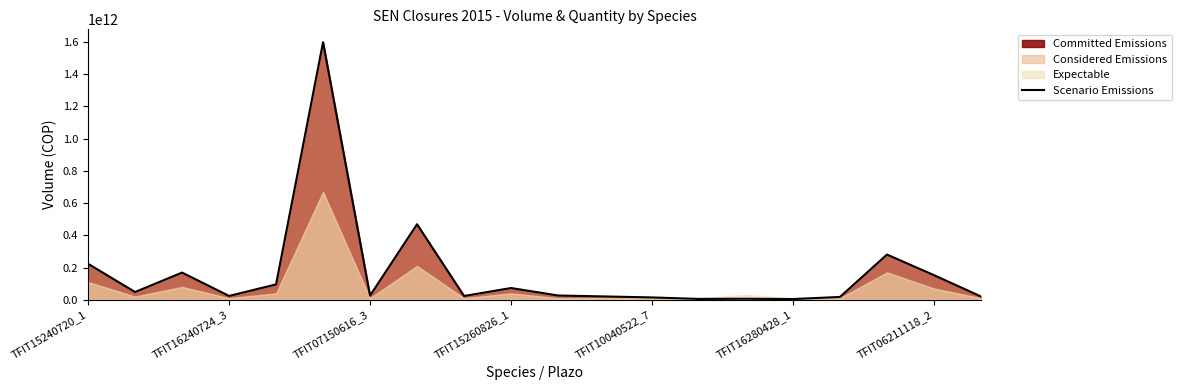

How many points are higher than both their immediate neighbors (excluding endpoints)?

6